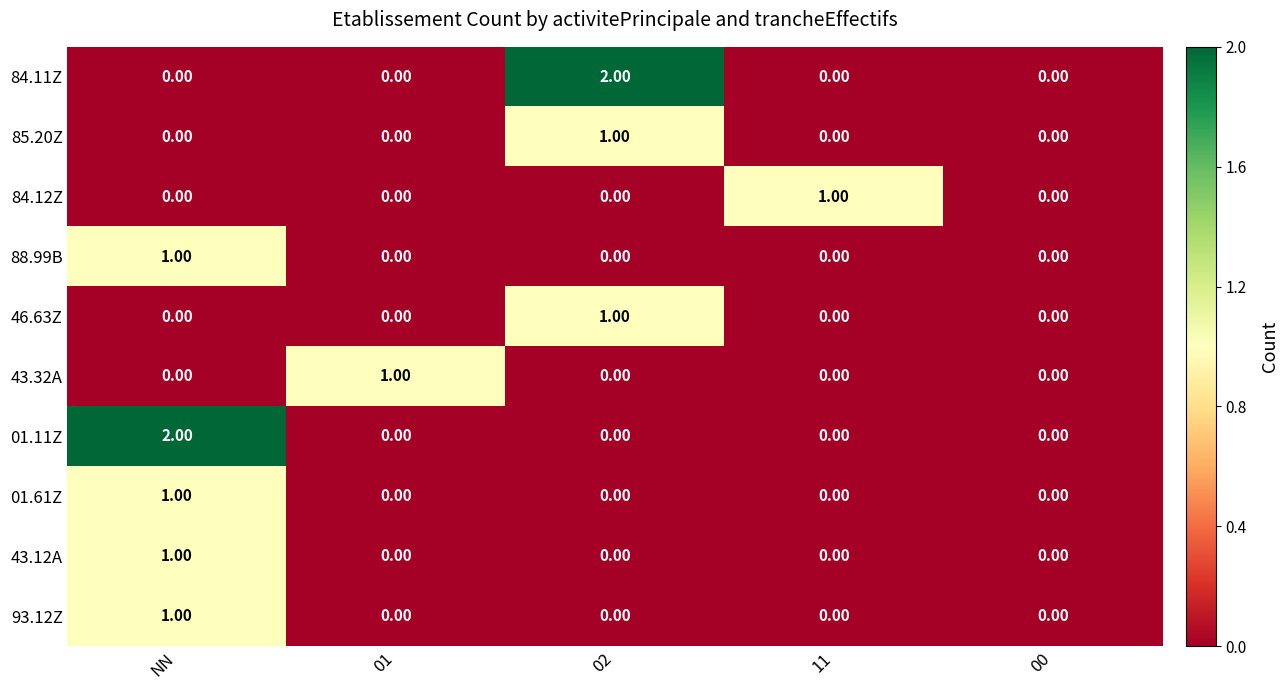

At which category is the sum across all series the highest?

NN